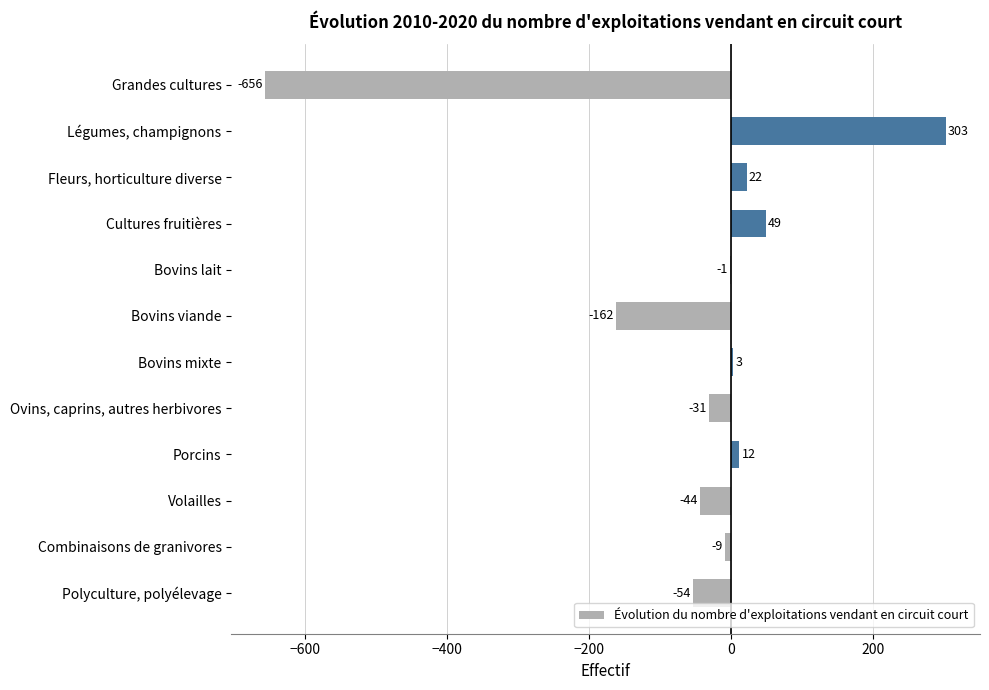

Reading top to bottom, extract all data points from this chart.

Grandes cultures=-656	Légumes, champignons=303	Fleurs, horticulture diverse=22	Cultures fruitières=49	Bovins lait=-1	Bovins viande=-162	Bovins mixte=3	Ovins, caprins, autres herbivores=-31	Porcins=12	Volailles=-44	Combinaisons de granivores=-9	Polyculture, polyélevage=-54